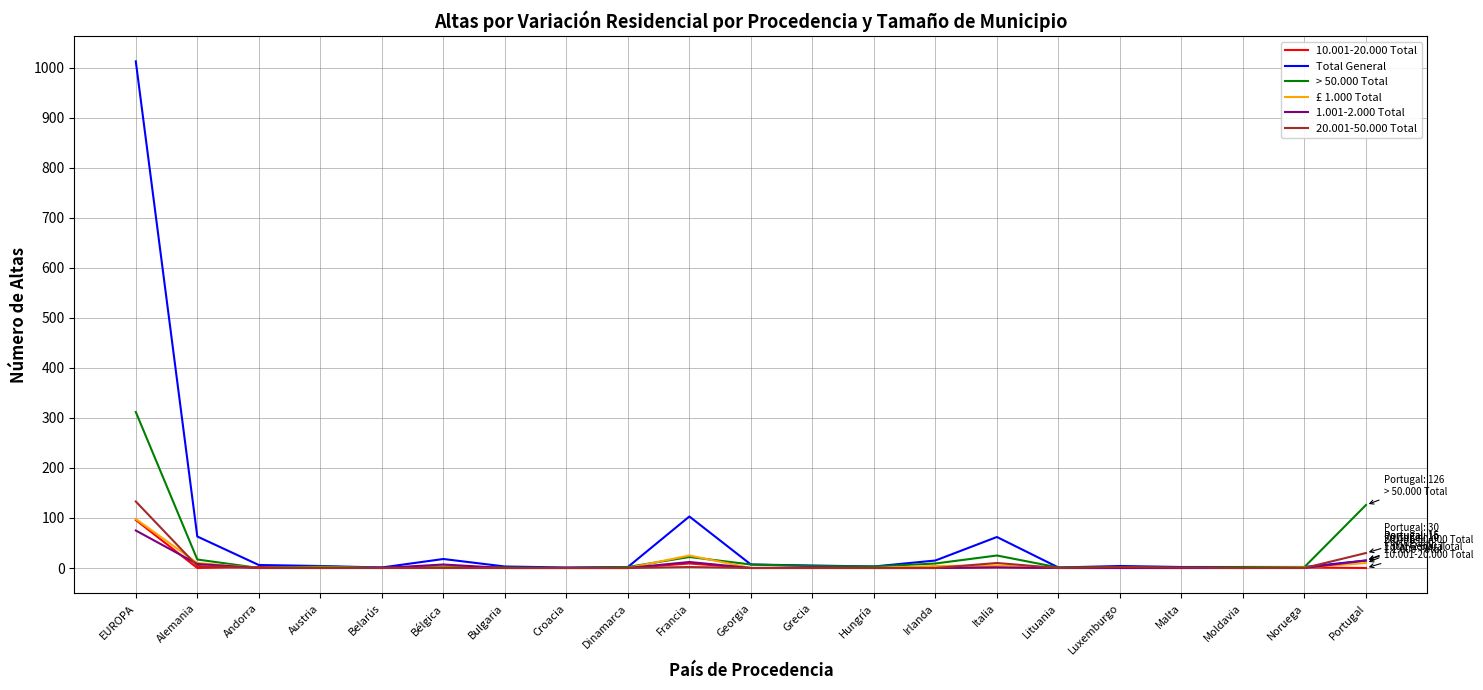

What are all the series names shown in the legend?

10.001-20.000 Total, Total General, > 50.000 Total, £ 1.000 Total, 1.001-2.000 Total, 20.001-50.000 Total